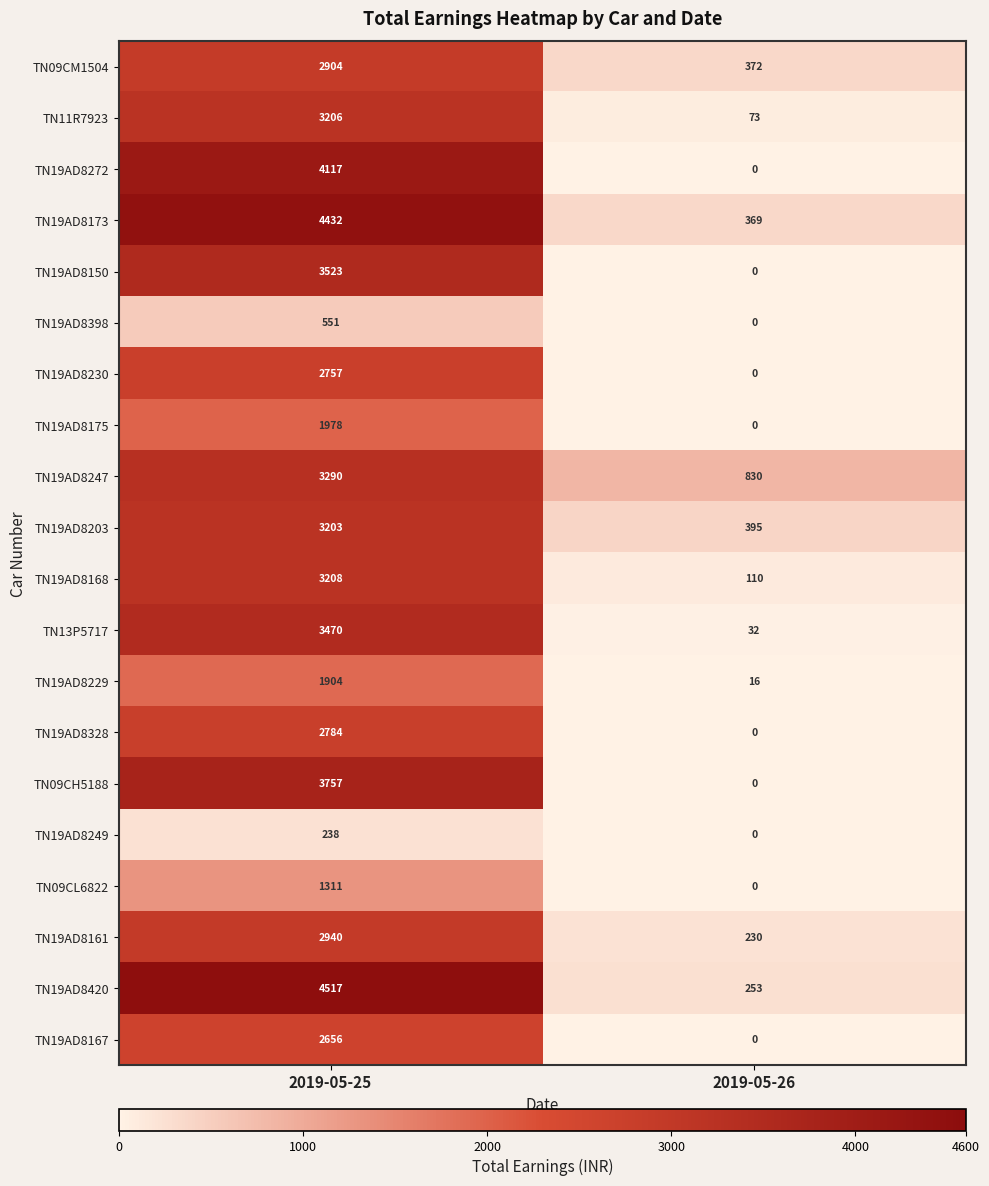

What is the sum of all TN19AD8328 values?

2784